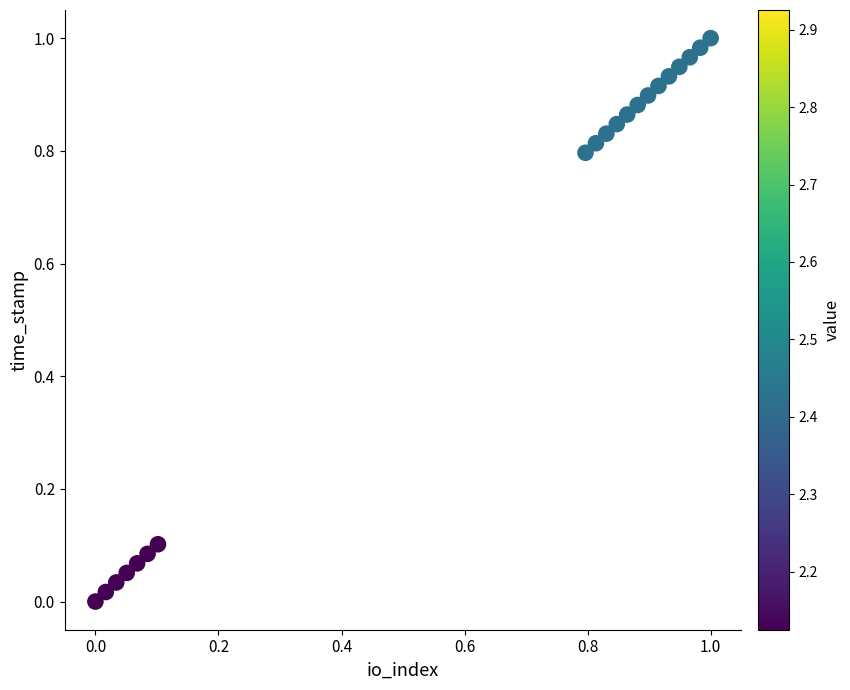

How many data points are displayed?

20